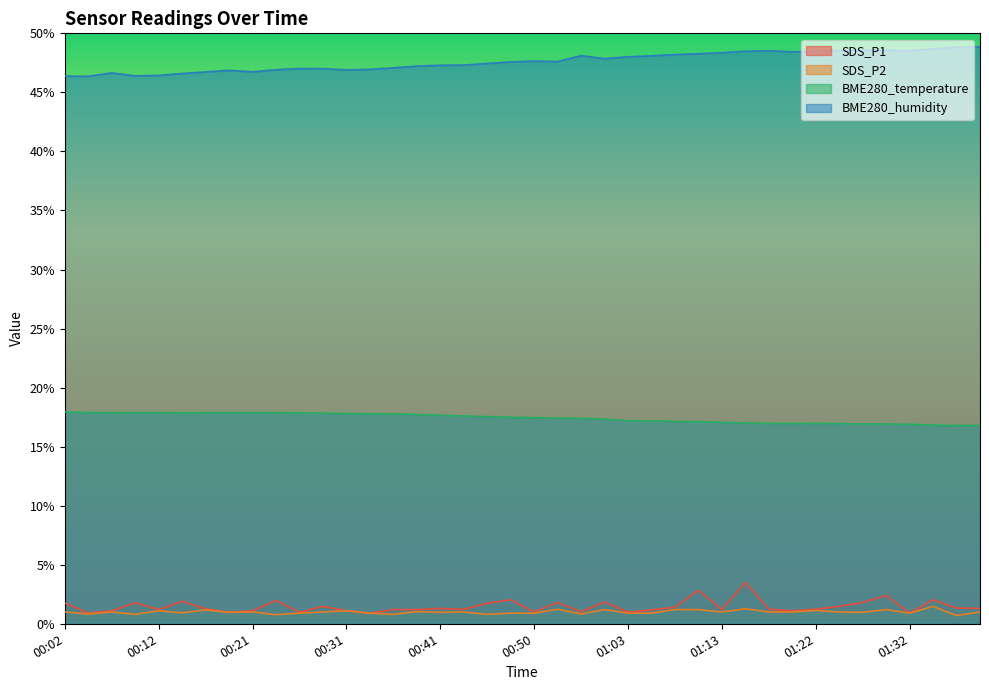

Where is the first local maximum for SDS_P2?

00:07